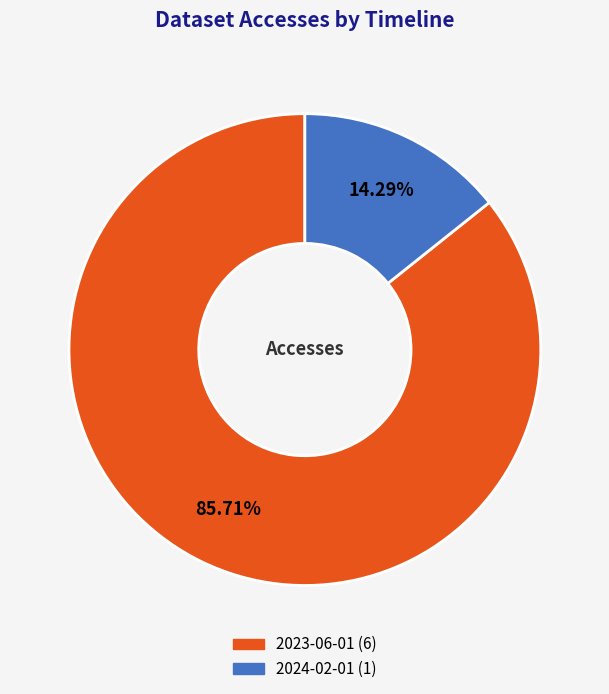

Count the number of slices in the pie.

2